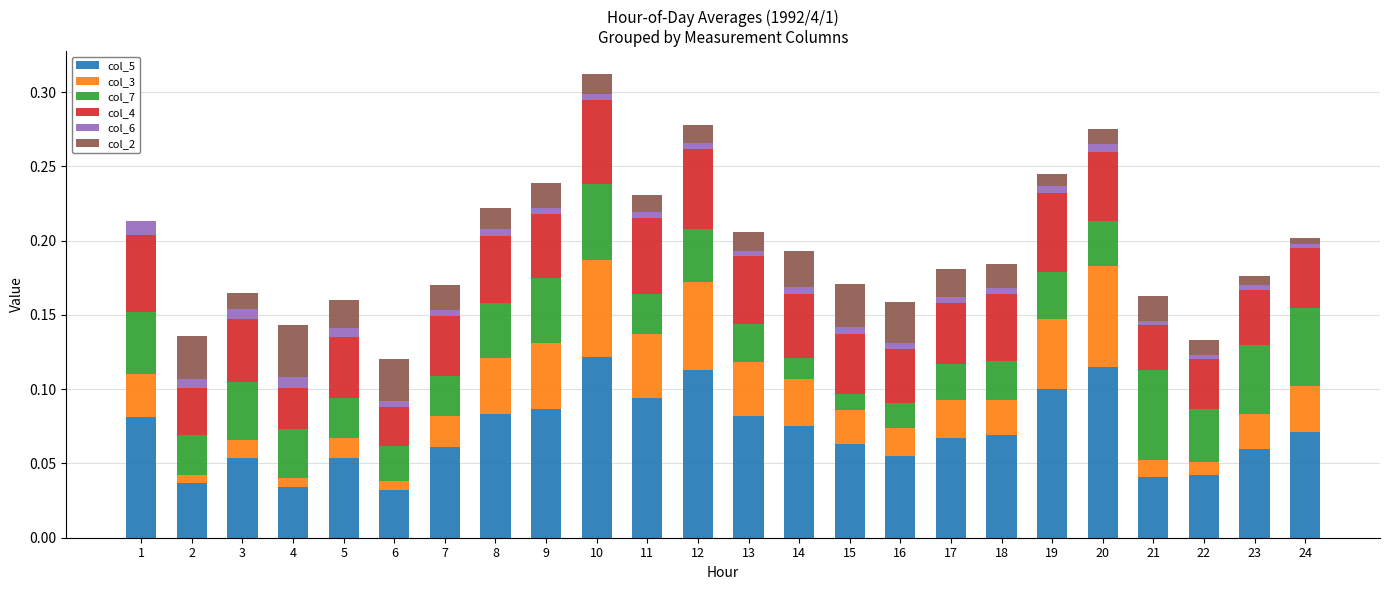

What is the sum of the col_7 values at 19 and 24?

0.1